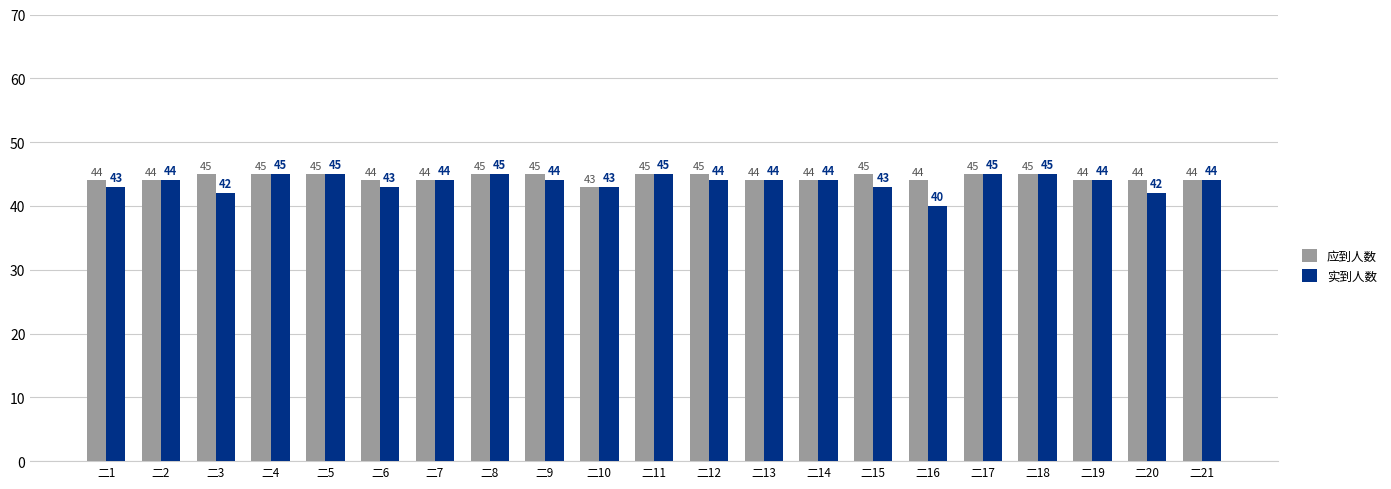

What is the value of the 实到人数 bar at the 14th from the left?

44